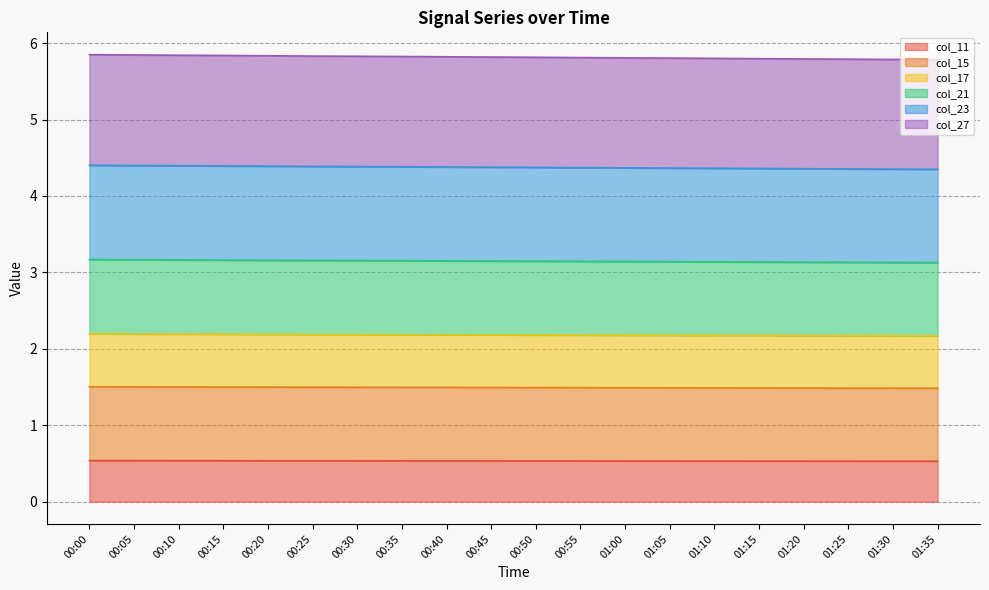

Between 01:10 and 00:00, which is larger?

00:00